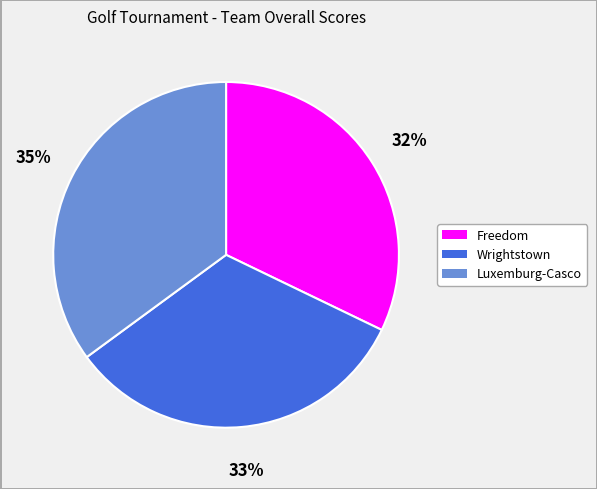

Rank the categories by value from highest to lowest.

Luxemburg-Casco, Wrightstown, Freedom